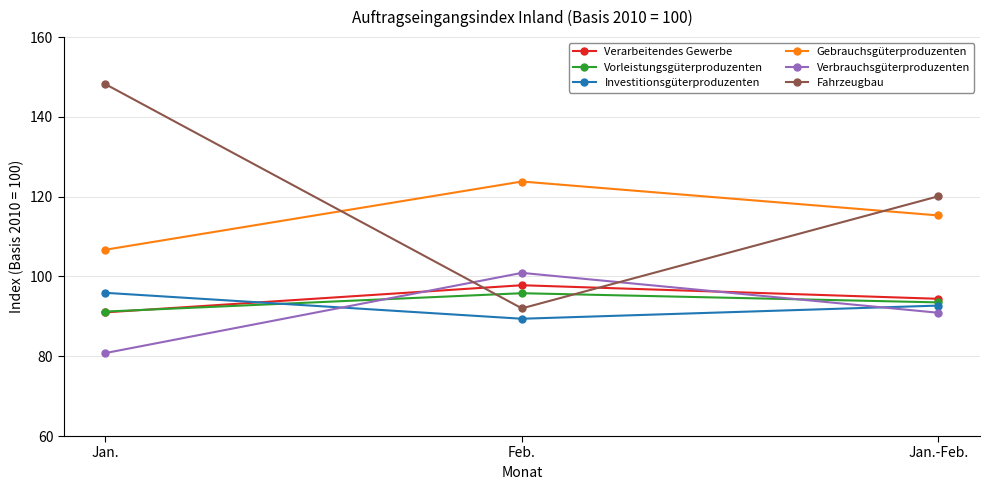

Which series has the largest total across all categories?

Fahrzeugbau